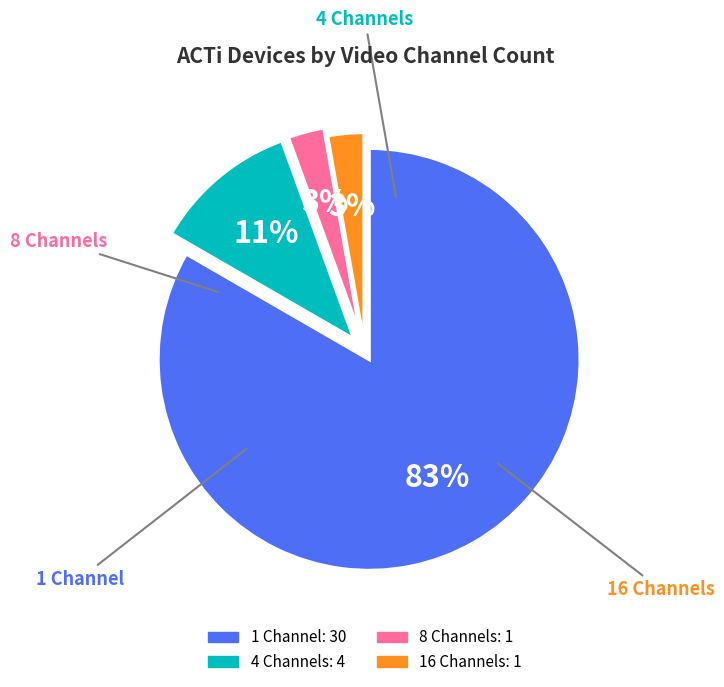

Is there a majority slice in this chart?

Yes